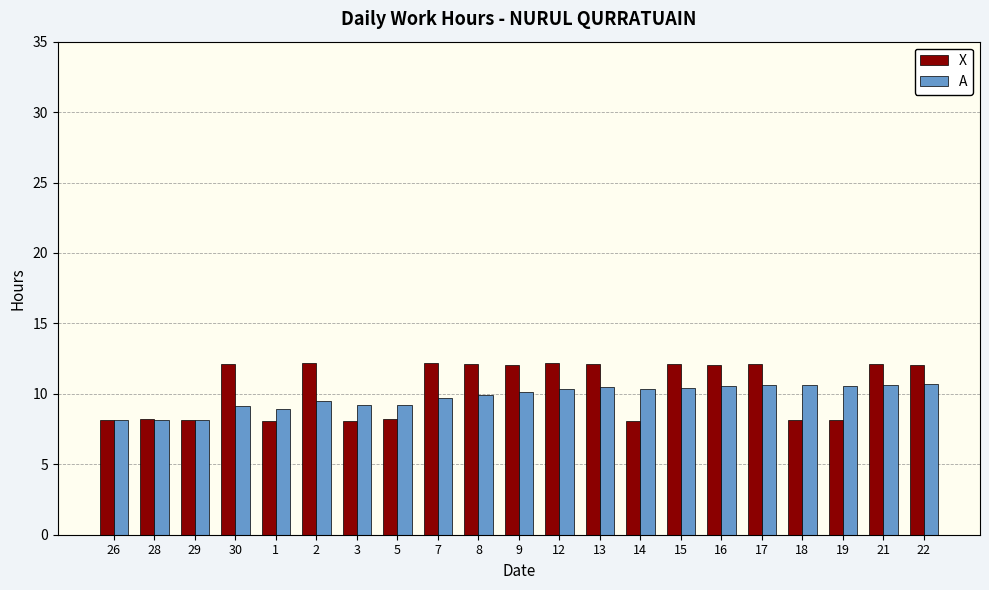

Which series has the largest range (max minus min)?

X